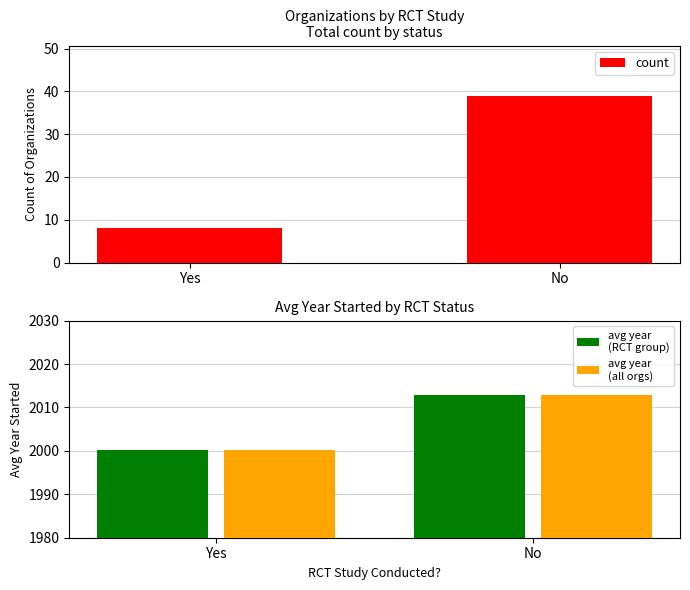

Rank the categories by avg year
(RCT group) value from highest to lowest.

No, Yes